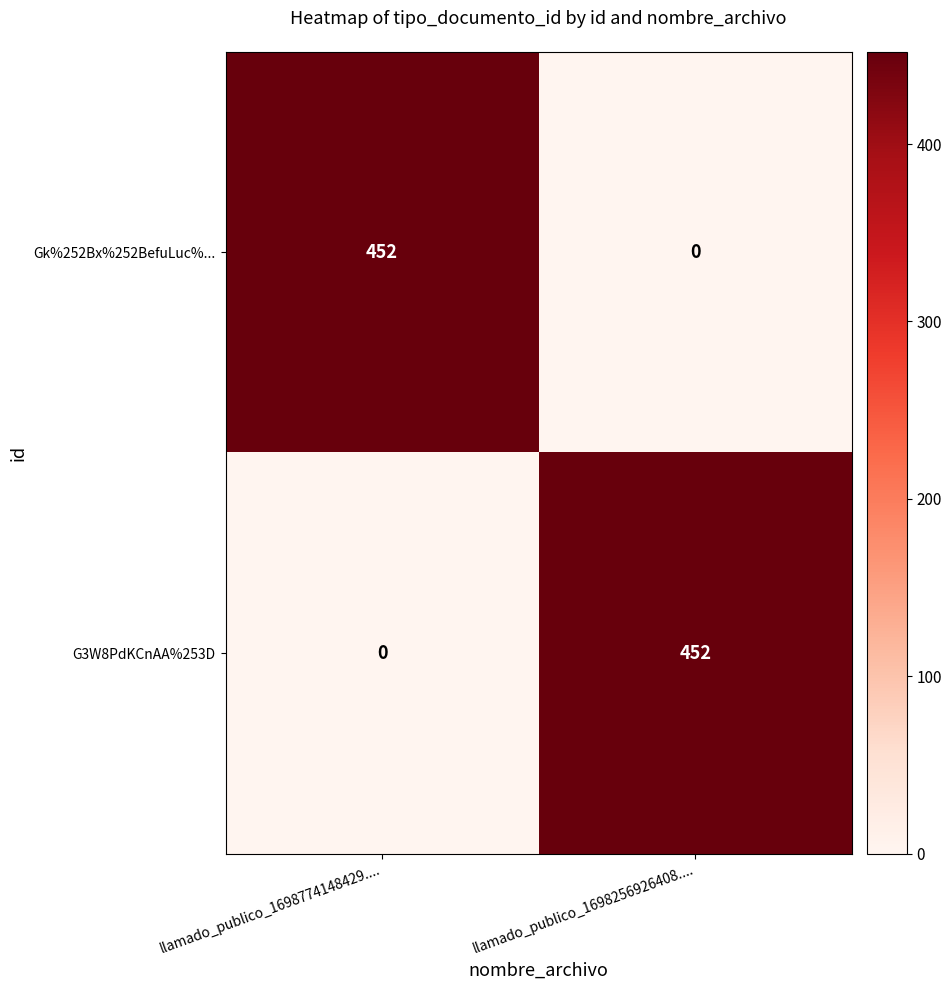

The value of G3W8PdKCnAA%253D at llamado_publico_1698256926408.... is 452. True or false?

True